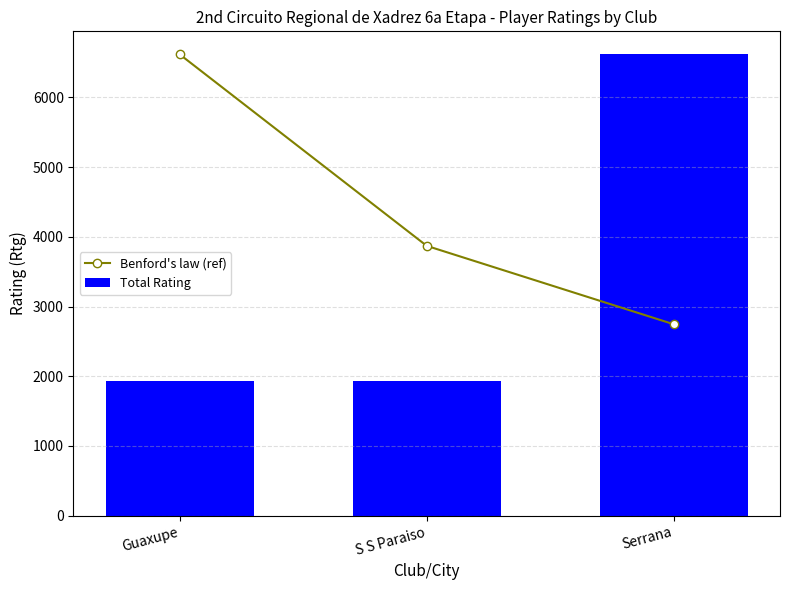

What is the label of the 2nd bar from the right?

S S Paraiso